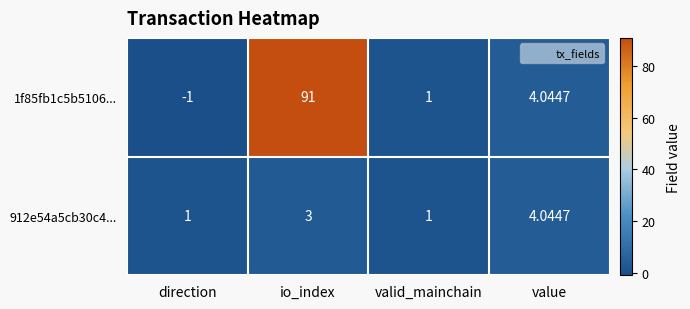

Where is 1f85fb1c5b5106... nearest to the value 45?

value